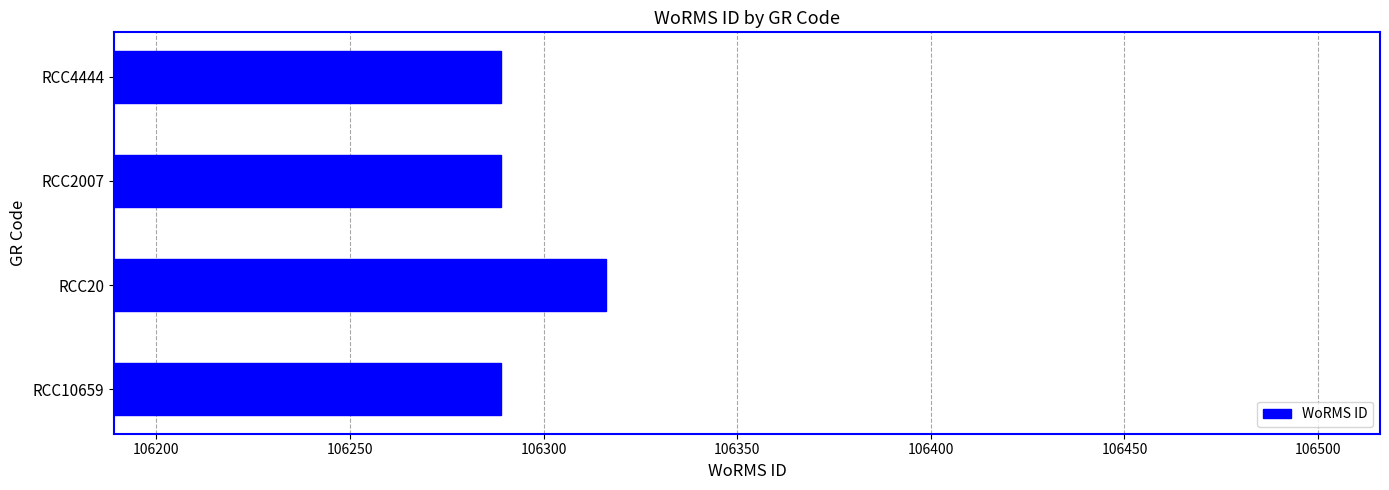

What is the greatest value displayed?

106316